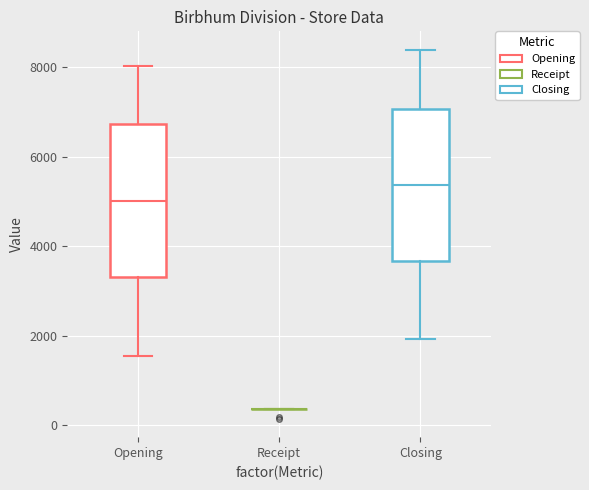

Where is the upper edge of the box for Closing on the y-axis? The values are not printed on the chart, so give them approximately, as read against the axis.

7000